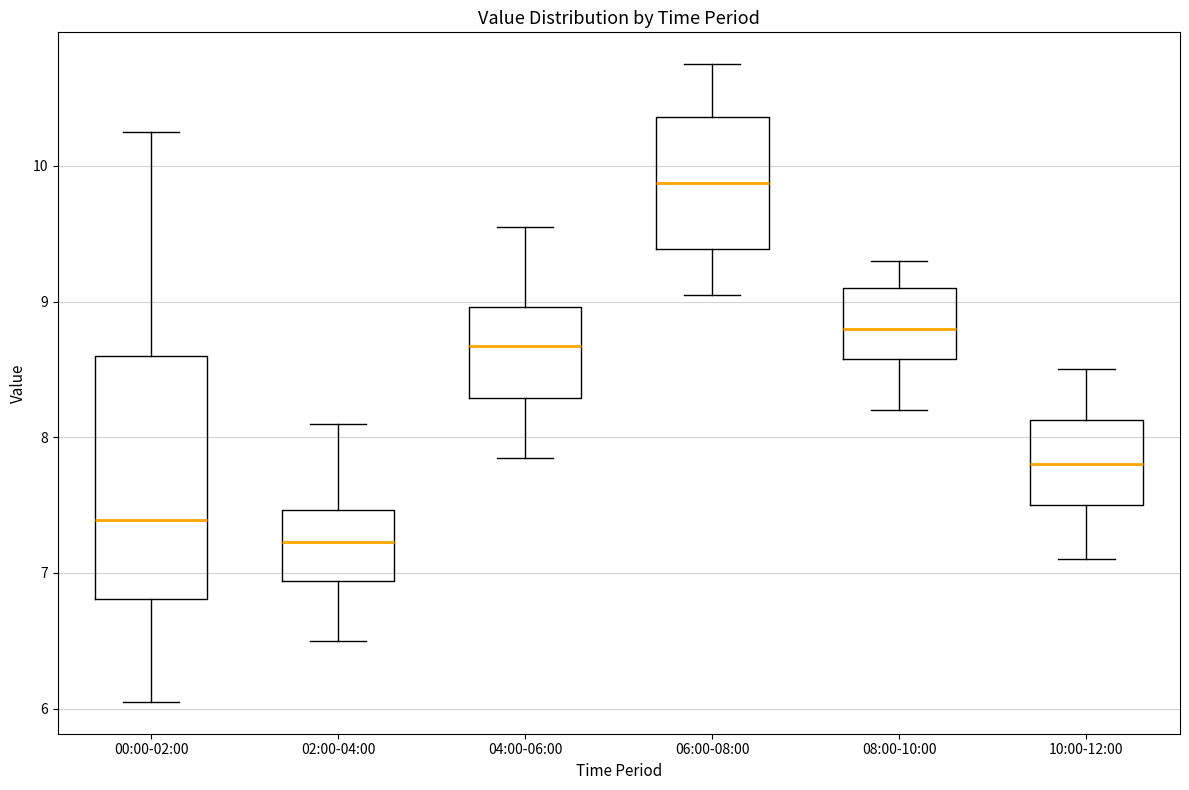

Reading left to right, transcribe this box plot: for each box, give where its median line is, the range the box spans, and where its two whiskers end, as read against the y-axis. The values are not printed on the chart, so give them approximately, as read against the axis.

00:00-02:00: median 7.4, box 6.8 to 8.6, whiskers 6.1 to 10.3
02:00-04:00: median 7.2, box 6.9 to 7.5, whiskers 6.5 to 8.1
04:00-06:00: median 8.7, box 8.3 to 9.0, whiskers 7.9 to 9.6
06:00-08:00: median 9.9, box 9.4 to 10.4, whiskers 9.1 to 10.8
08:00-10:00: median 8.8, box 8.6 to 9.1, whiskers 8.2 to 9.3
10:00-12:00: median 7.8, box 7.5 to 8.1, whiskers 7.1 to 8.5